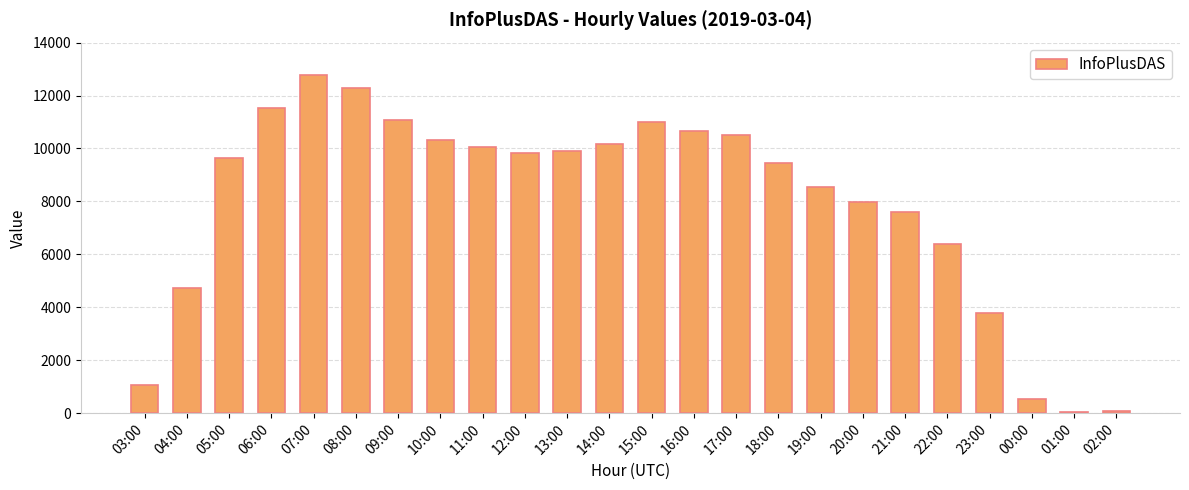

At which category does the chart reach its peak across all series?

07:00